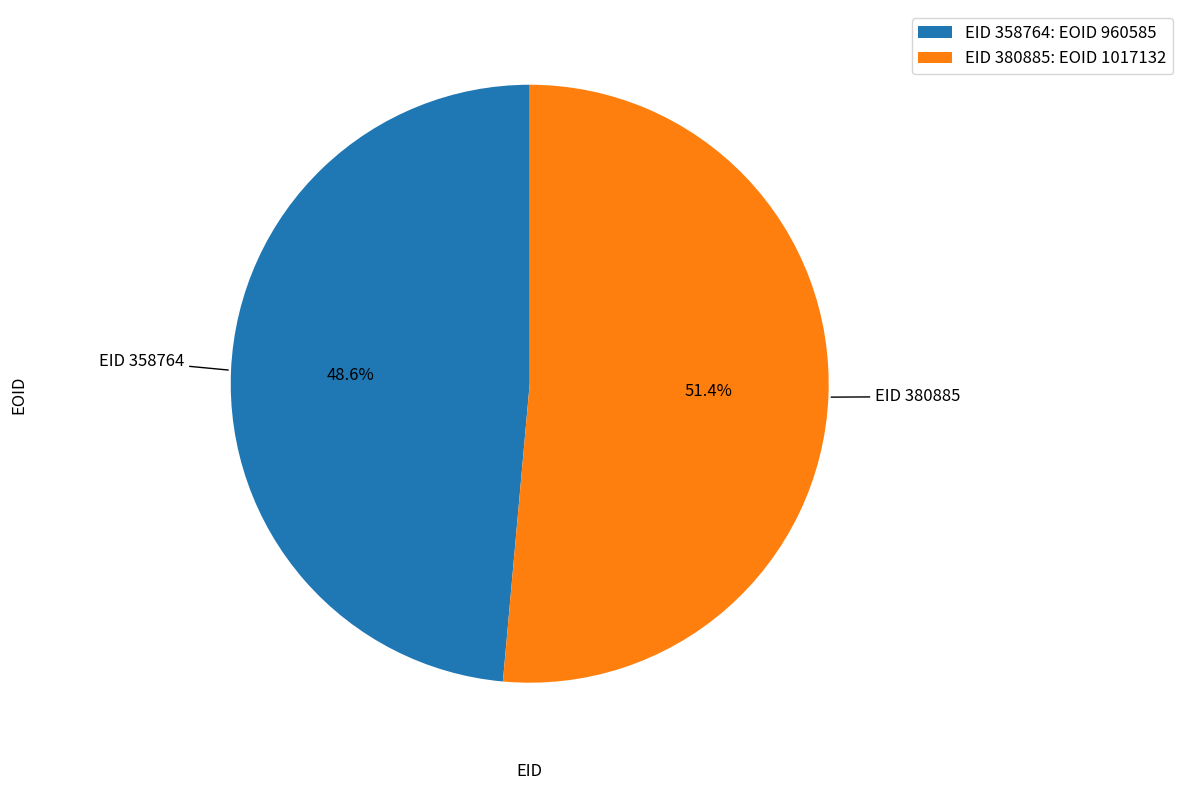

Does EID 358764: EOID 960585 account for over 50% of the chart?

No